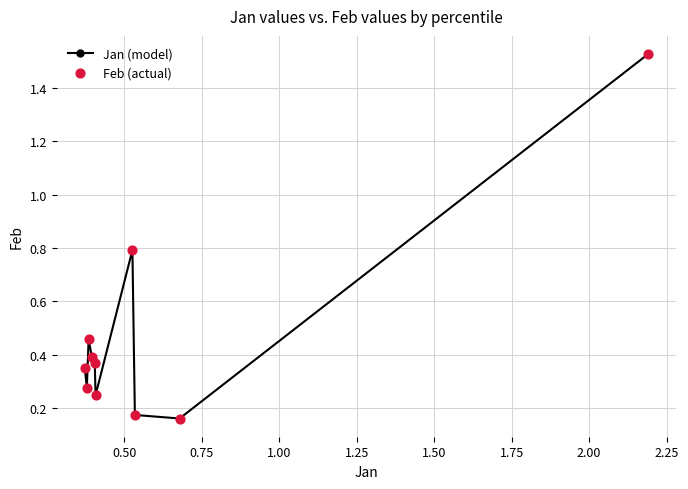

Count the values in the range 0 to 1.

9